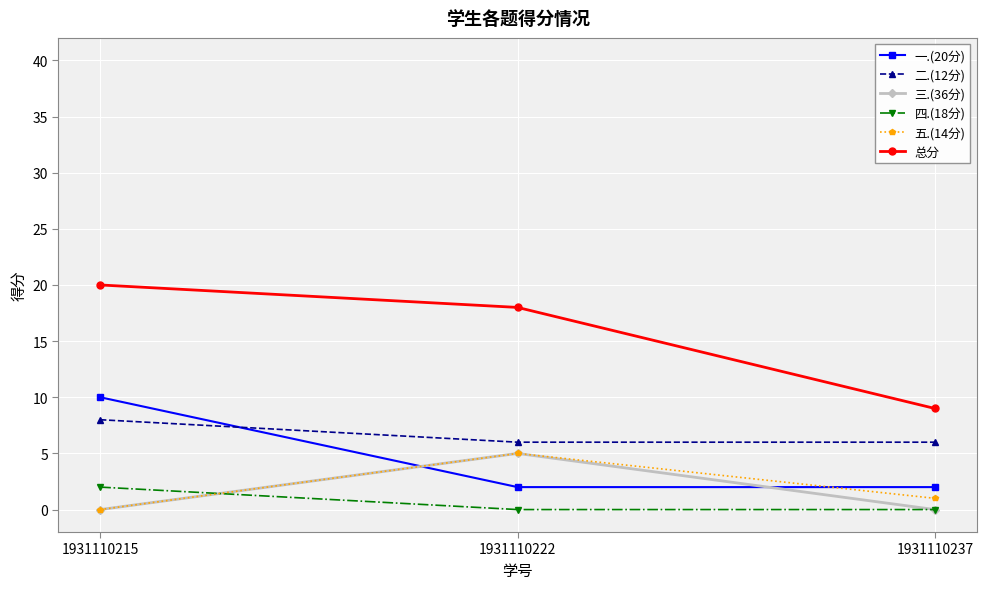

Is this an area chart (filled region under the line)?

No